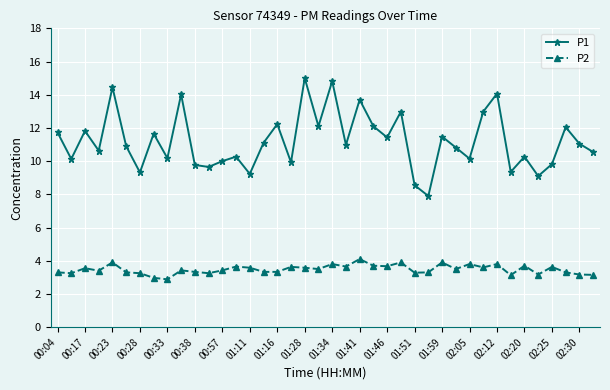

At how many categories does at least one series exceed 6?

40